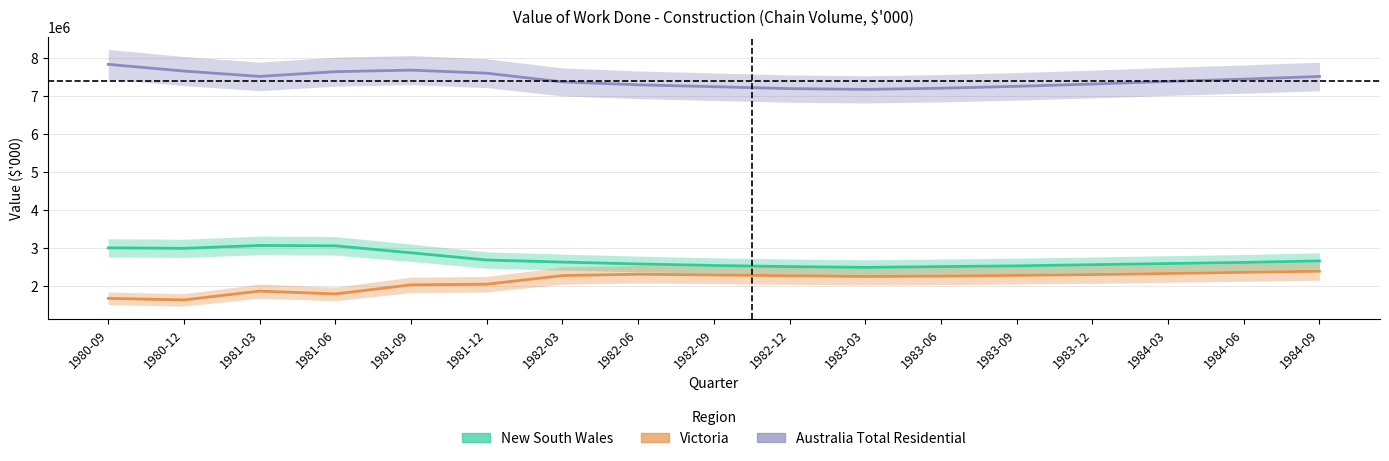

True or false: New South Wales has more than 1 points higher than both neighbors.

False